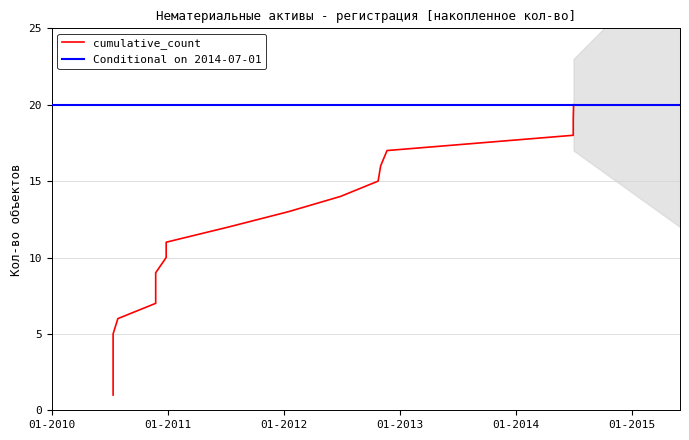

Count the number of categories in the chart.

20